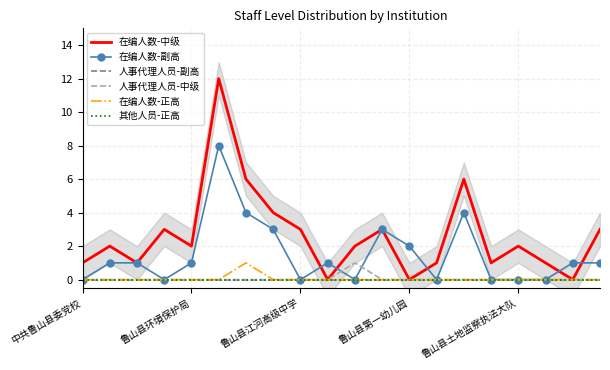

What is the label of the 10th point from the left?

9